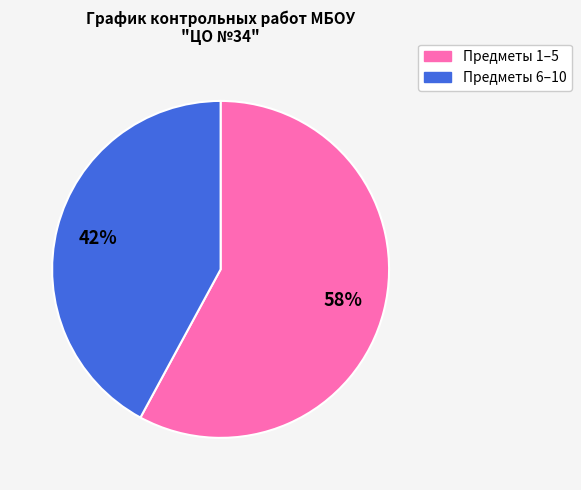

Is there a majority slice in this chart?

Yes